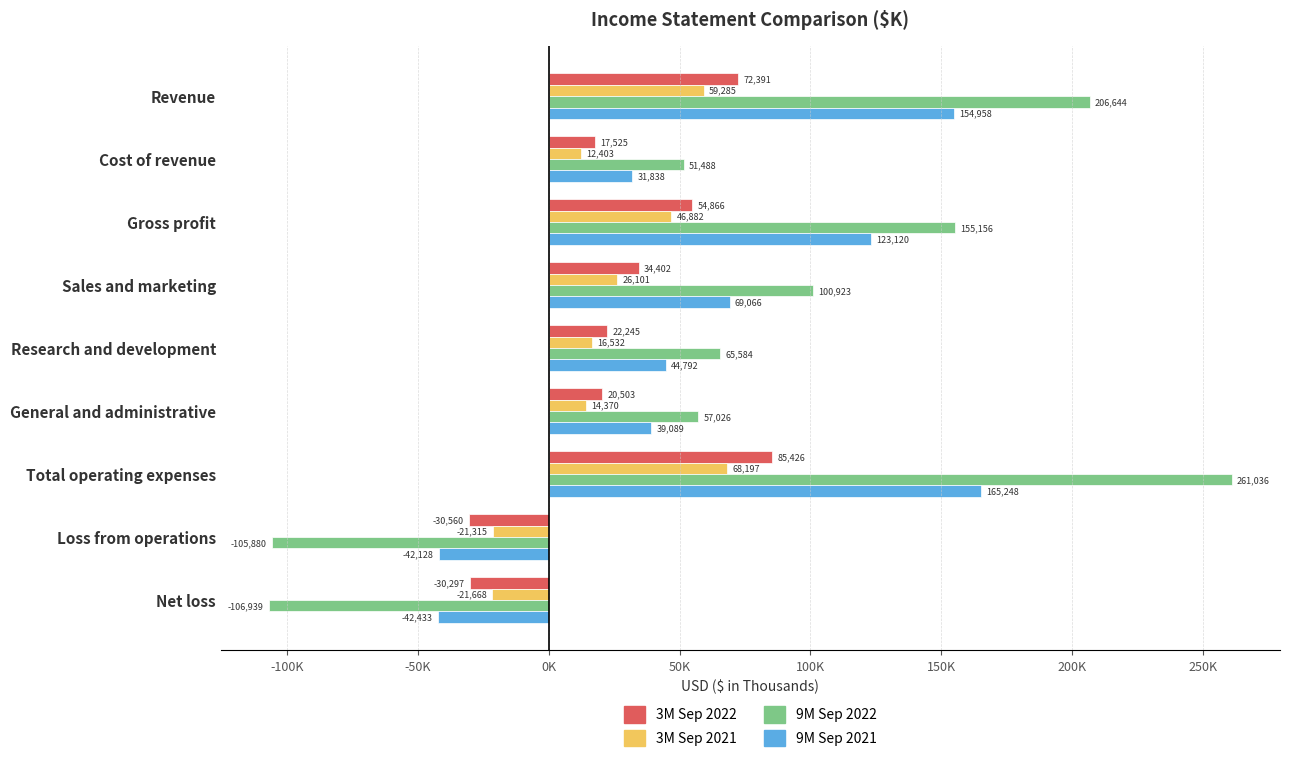

What are all the series names shown in the legend?

3M Sep 2022, 3M Sep 2021, 9M Sep 2022, 9M Sep 2021